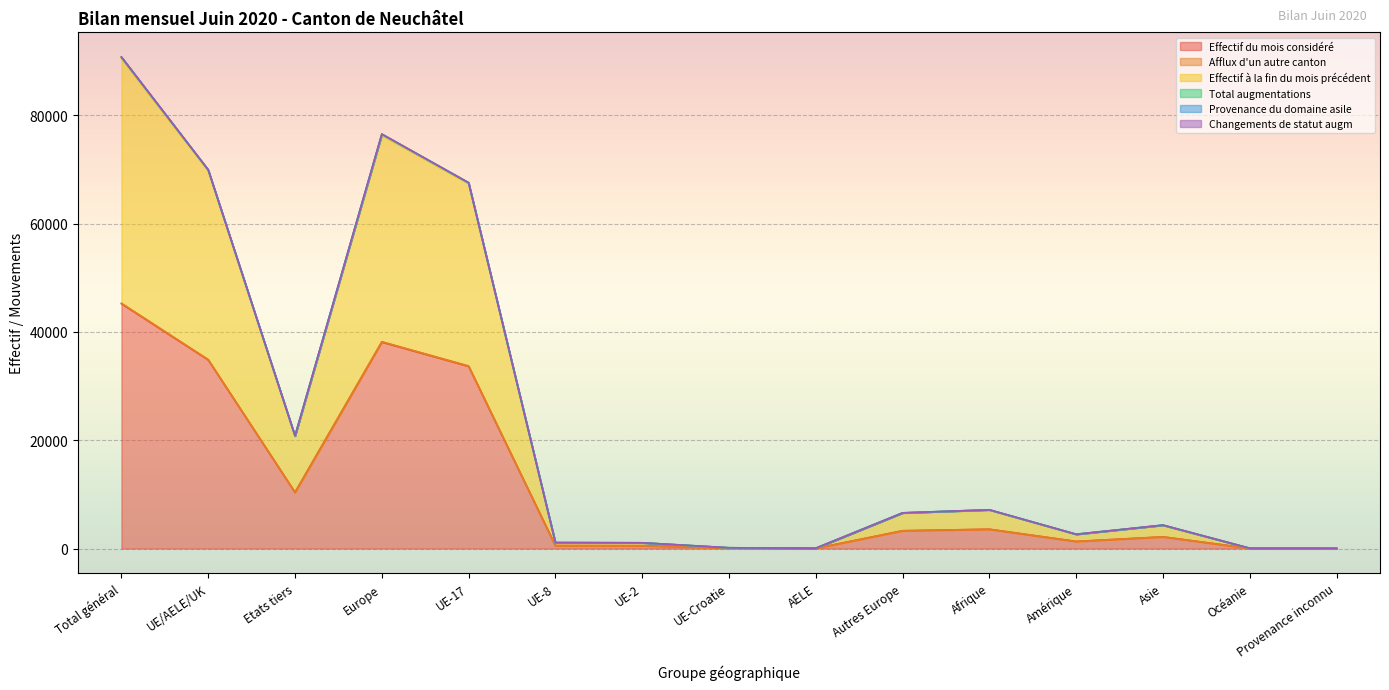

What is the spread (max minus min) of values at UE-2?

539